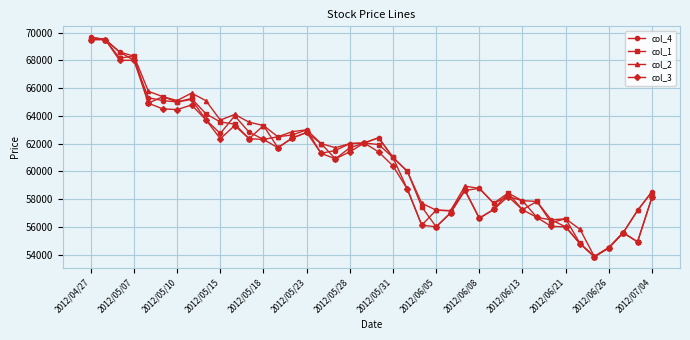

True or false: col_4 has more than 0 interior local peaks.

True